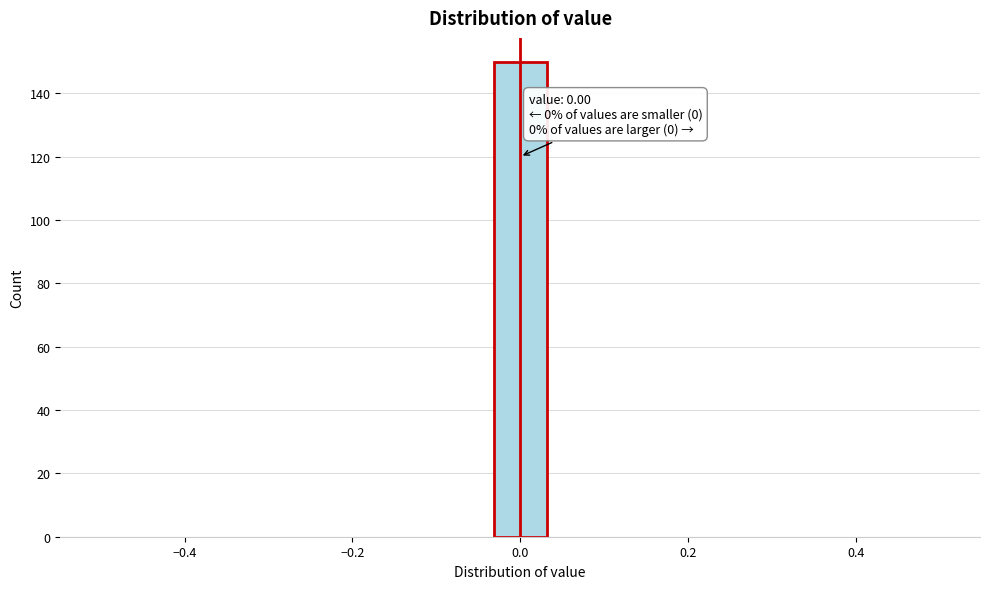

Around what value on the x-axis is the tallest bar? Give the approximate position of its centre, as read against the axis.

0.00